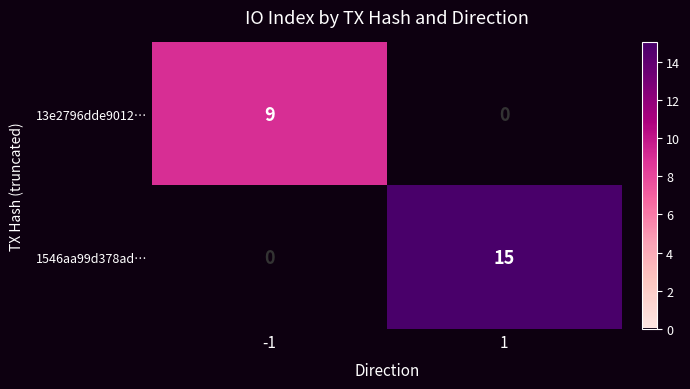

What is the highest value of the 1546aa99d378ad… series?

15